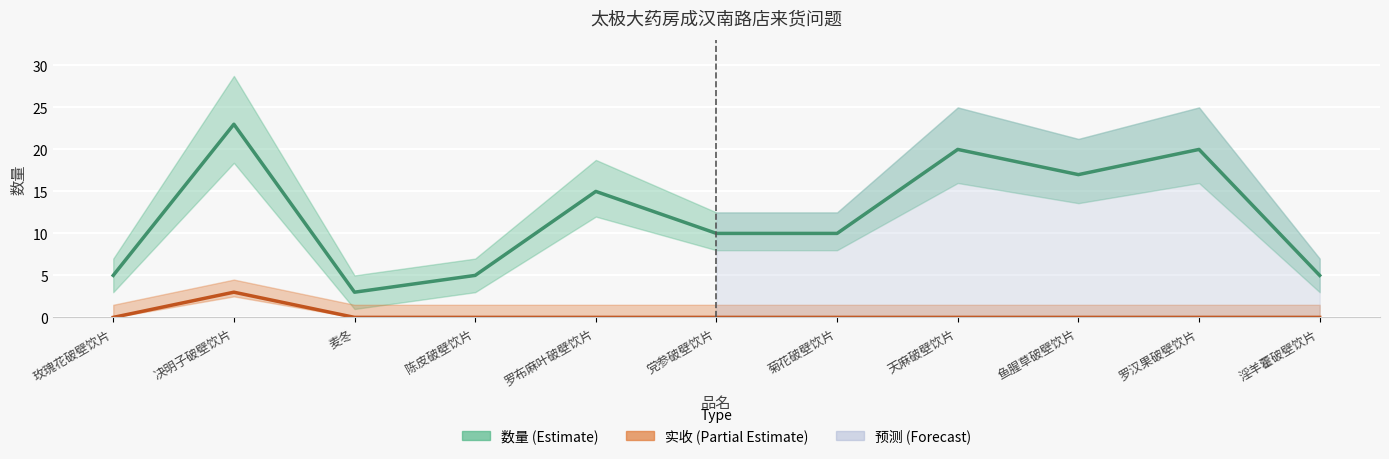

Reading left to right, what are all the values shown in this chart?

数量: 5	23	3	5	15	10	10	20	17	20	5
实收: 0	3	0	0	0	0	0	0	0	0	0